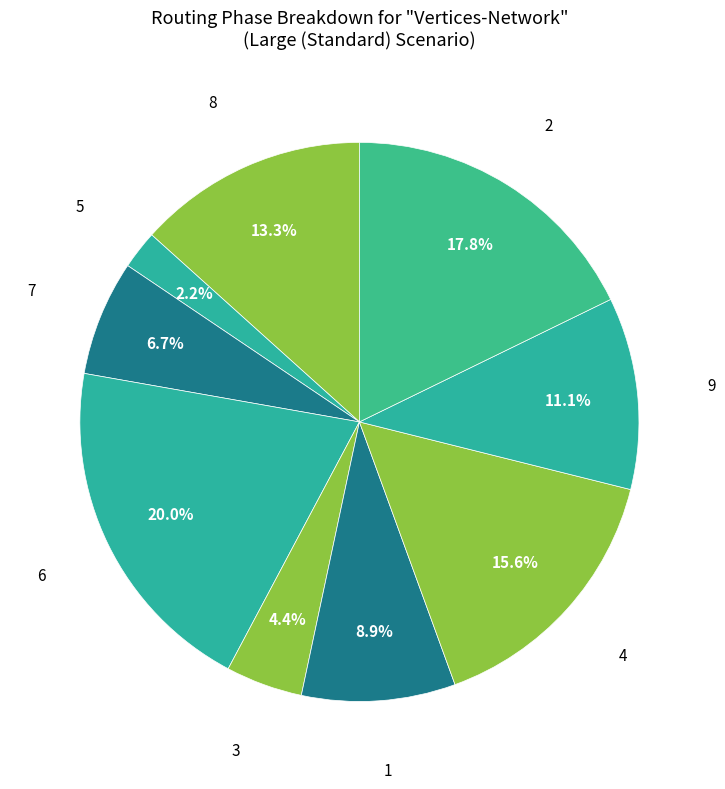

Rank the categories by value from highest to lowest.

6, 2, 4, 8, 9, 1, 7, 3, 5